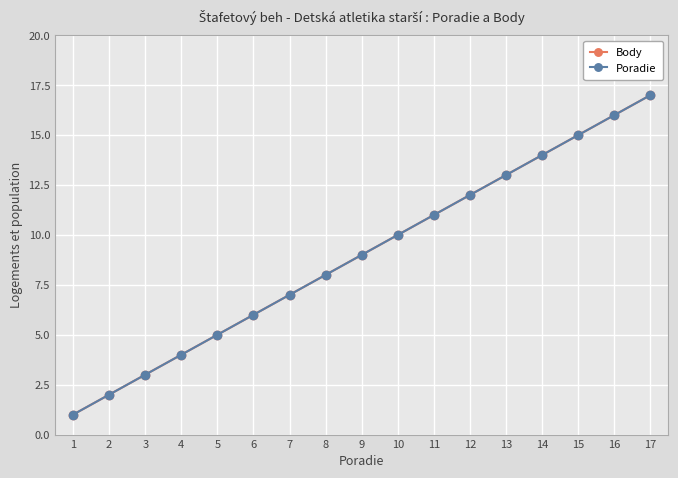

At which category is the sum across all series the highest?

17